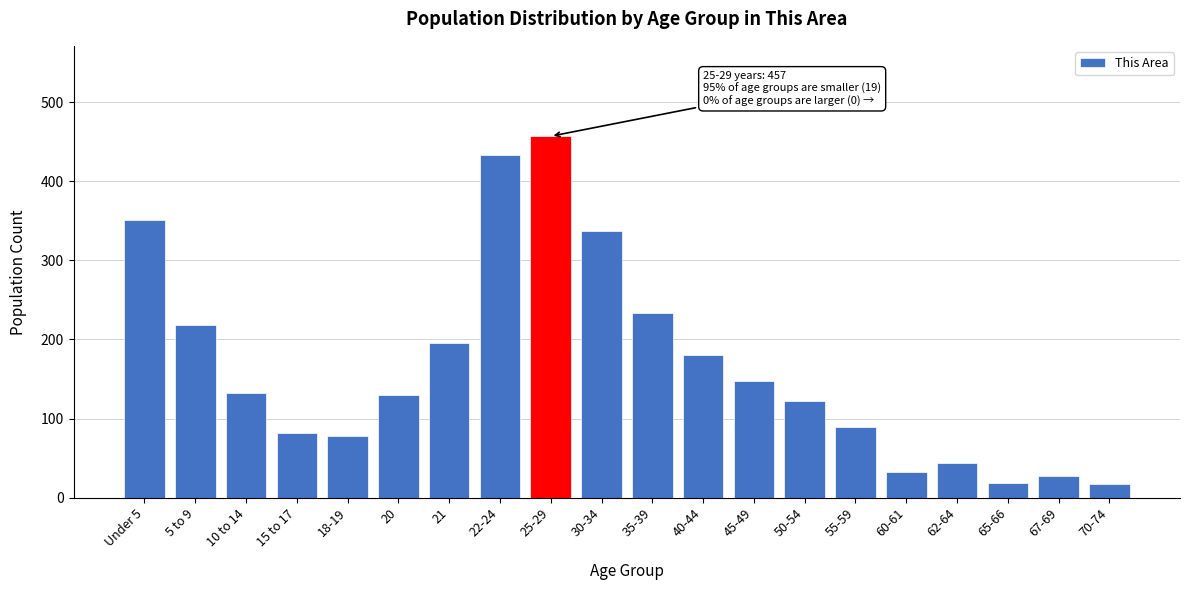

What is the label of the 4th bar from the right?

62-64